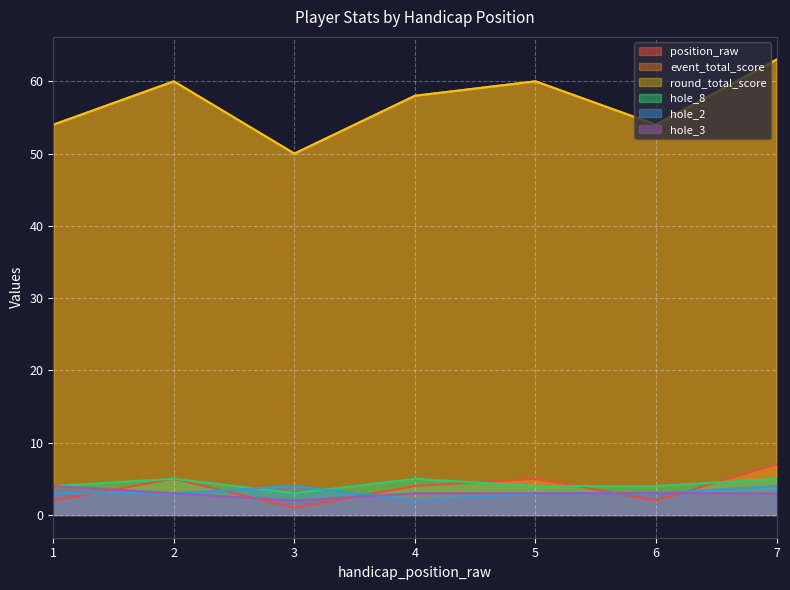

At how many categories does at least one series exceed 5?

7